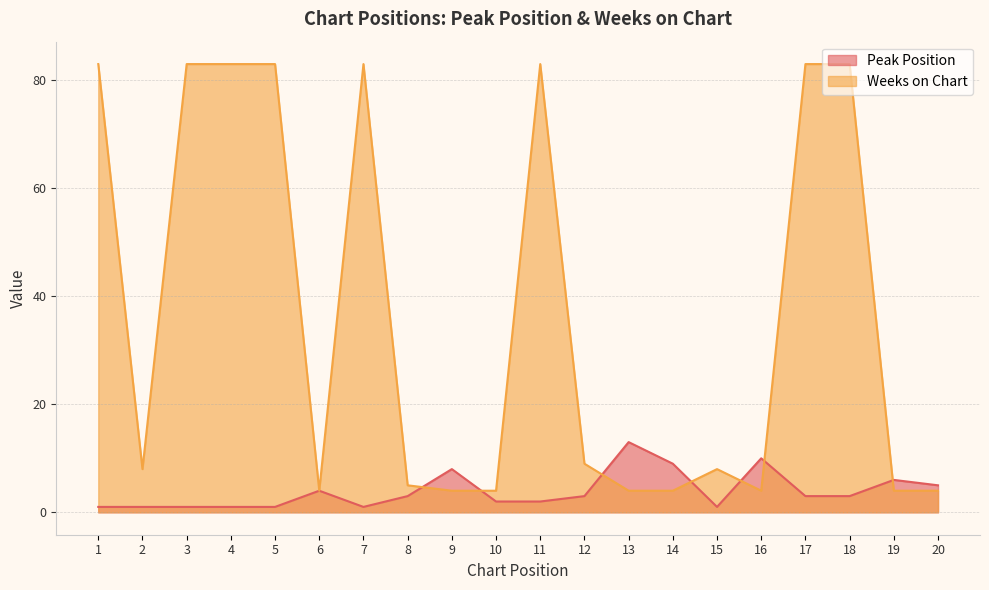

True or false: Peak Position has a value of 5 at 8.

False